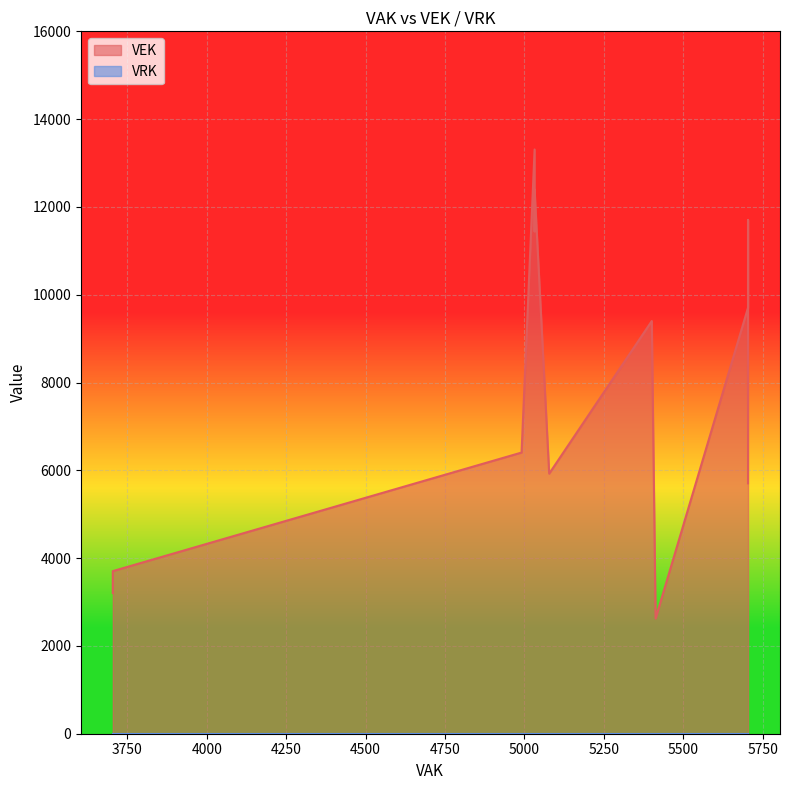

How many series are shown in this chart?

2